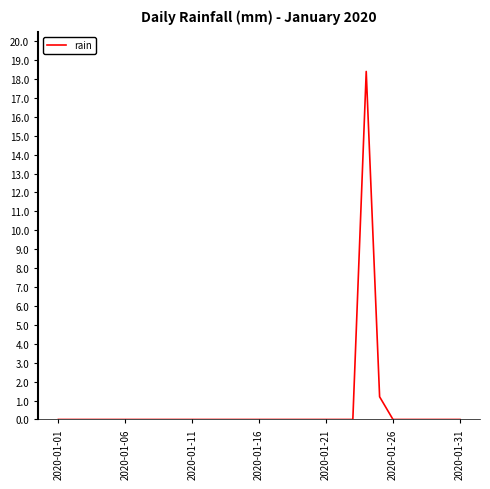

Does the chart display data point markers on the line(s)?

No